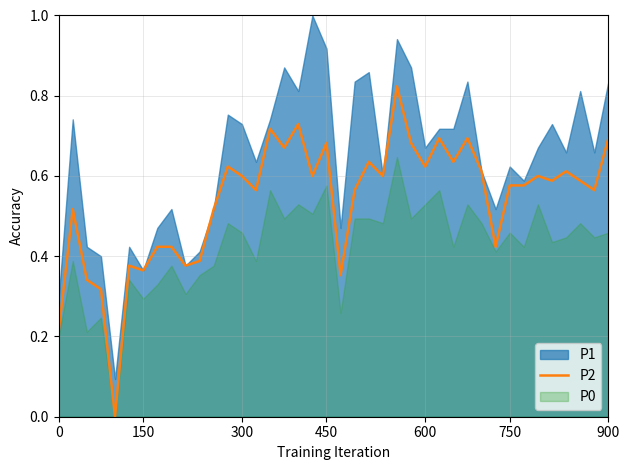

Which has a higher value, 0 or 31?

31